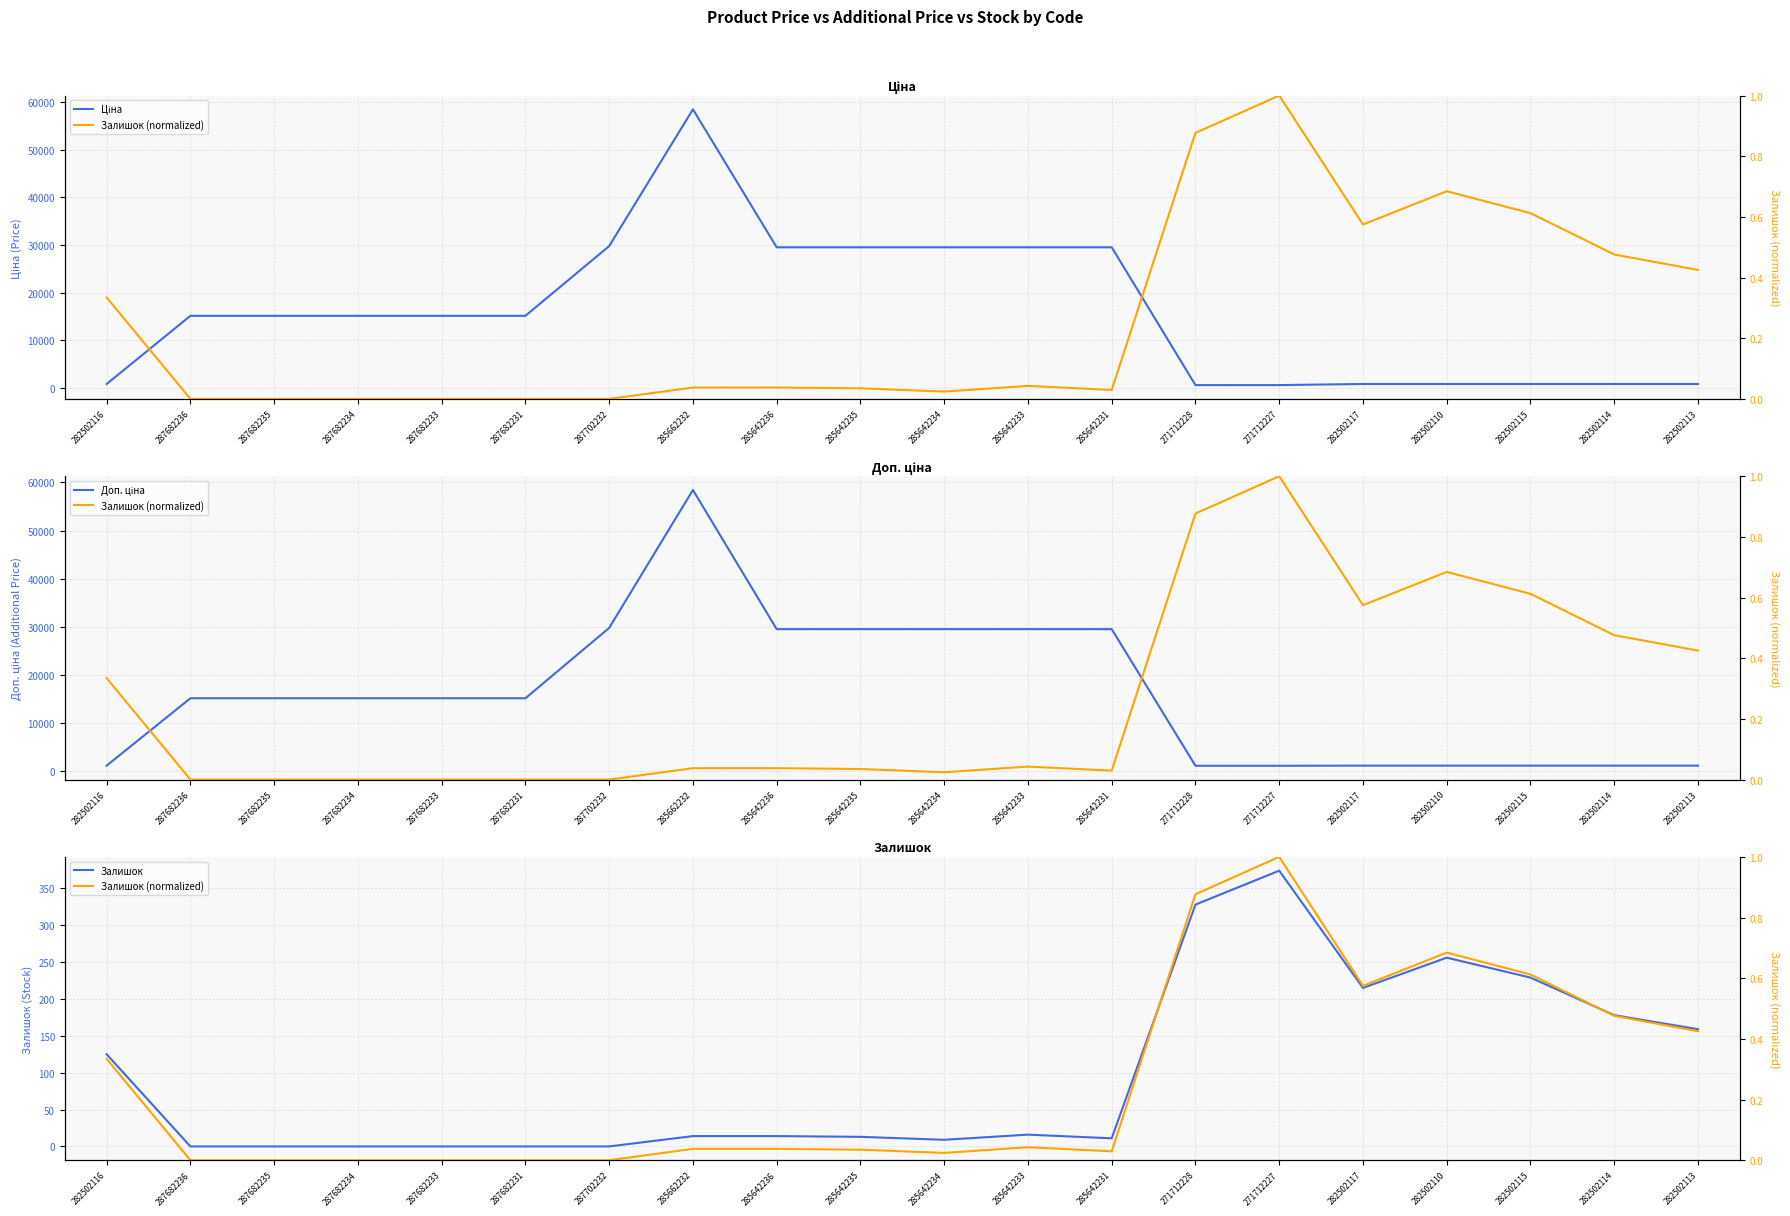

True or false: Доп. ціна and Залишок intersect in this chart.

False